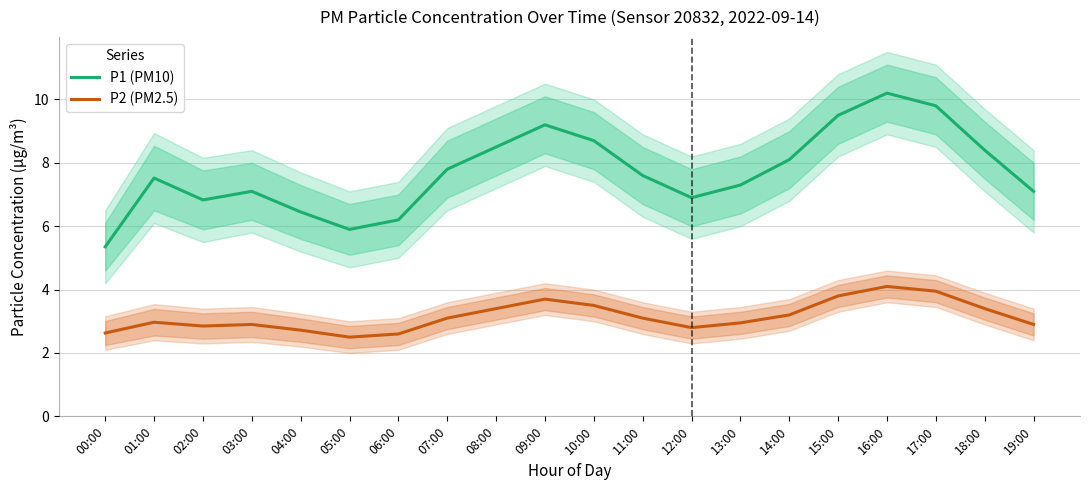

Is this an area chart (filled region under the line)?

No